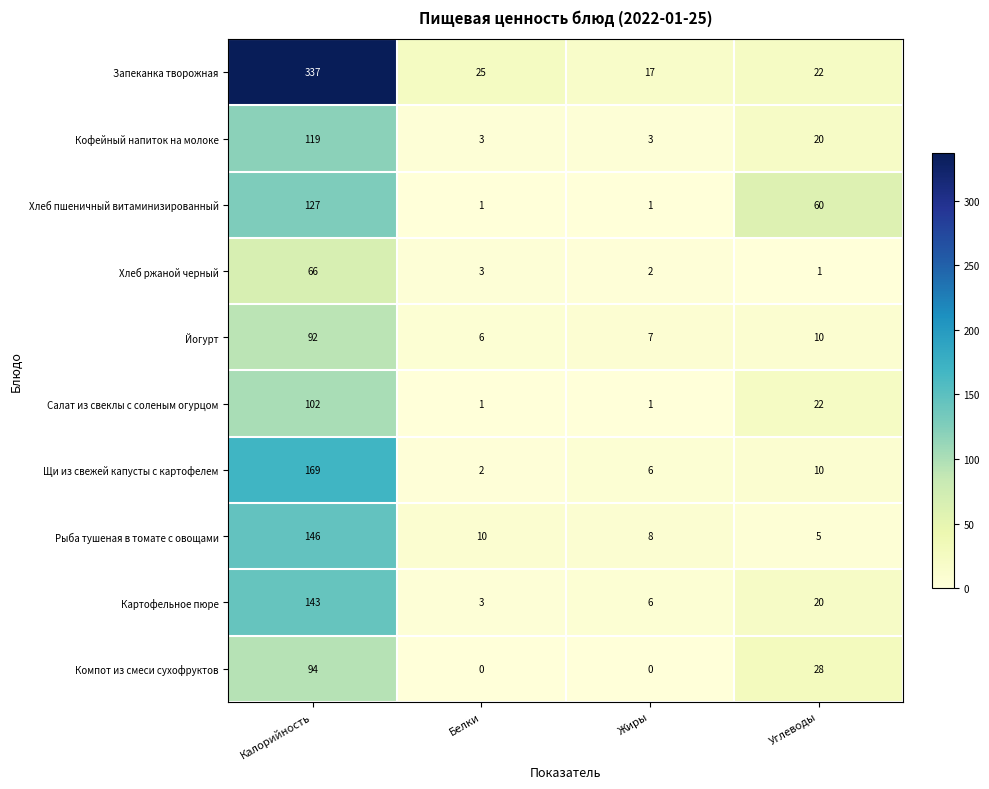

At which category is the sum across all series the highest?

Калорийность